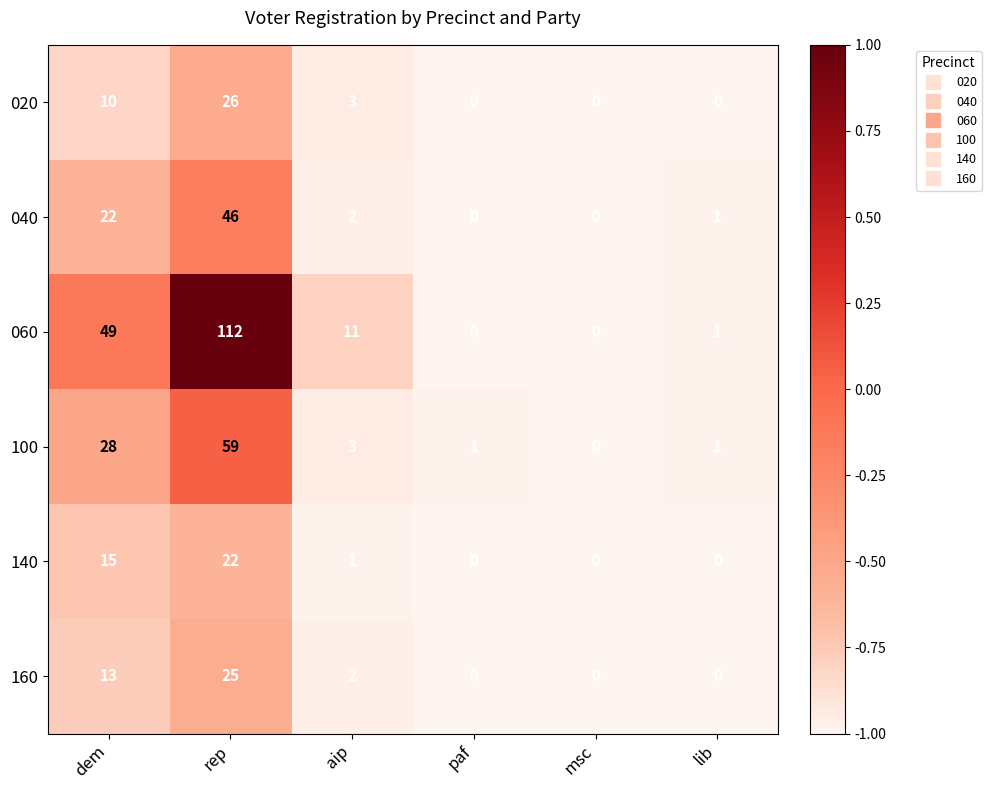

Which category has the highest value in the 160 series?

rep